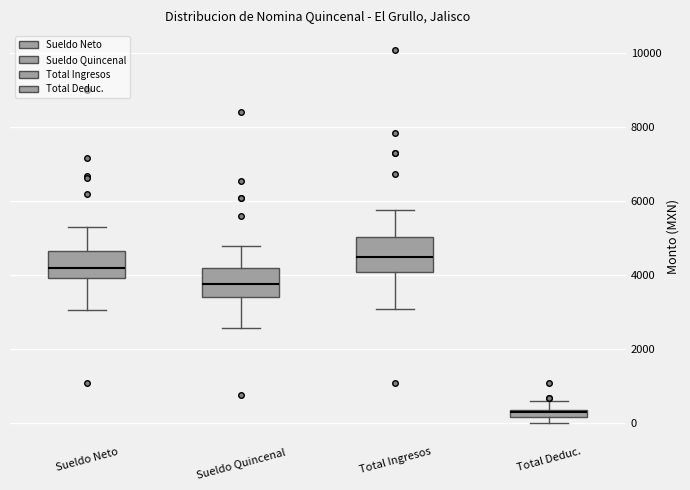

Where does the upper whisker of the box for Sueldo Neto end on the y-axis? The values are not printed on the chart, so give them approximately, as read against the axis.

5400